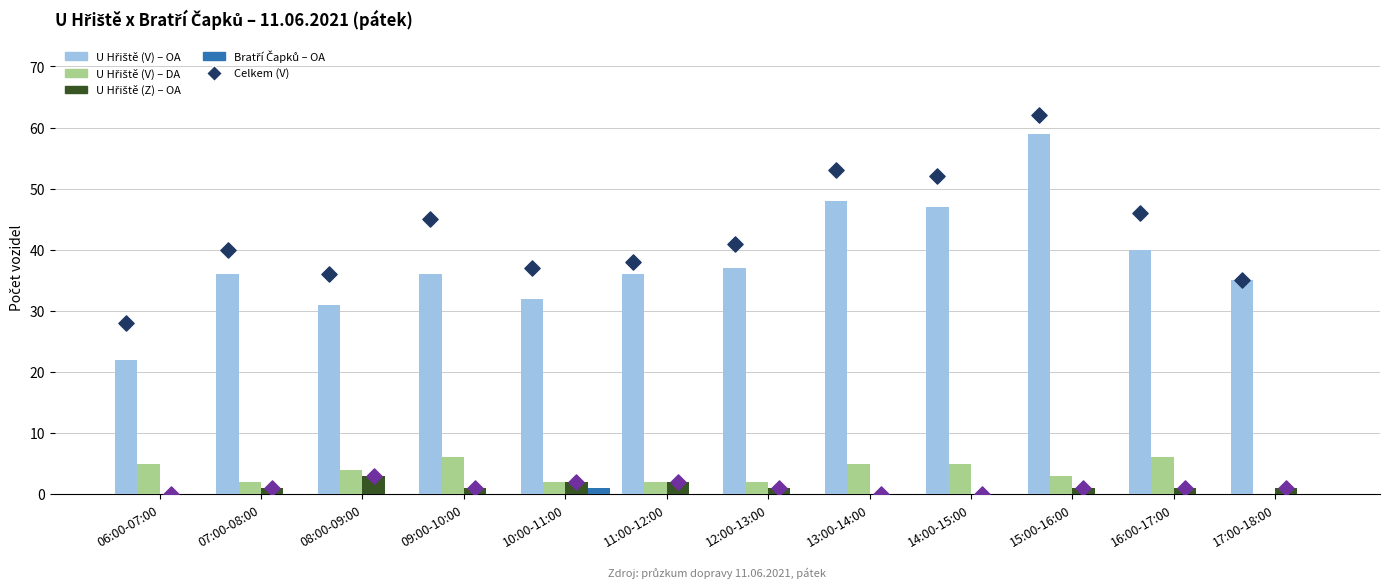

Which series has the largest total across all categories?

Celkem U Hřiště (V)